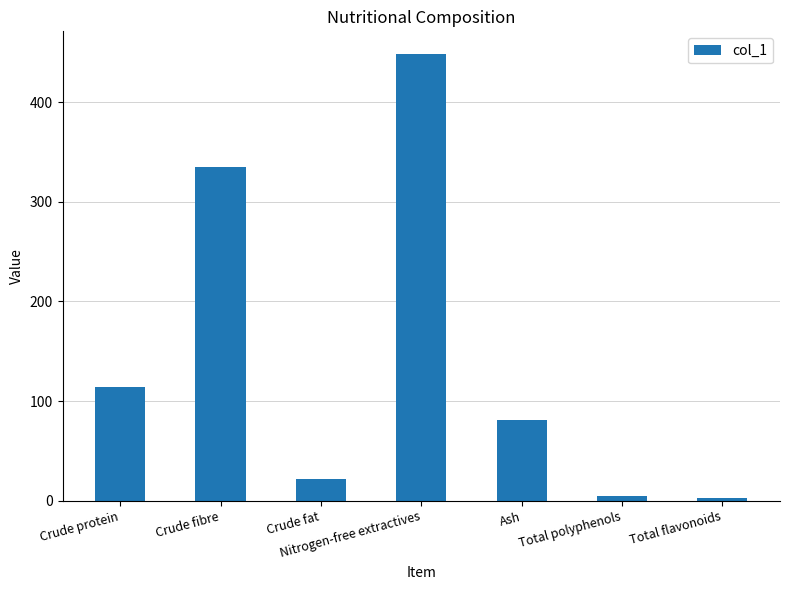

Are the bars grouped side by side (vs. stacked)?

No